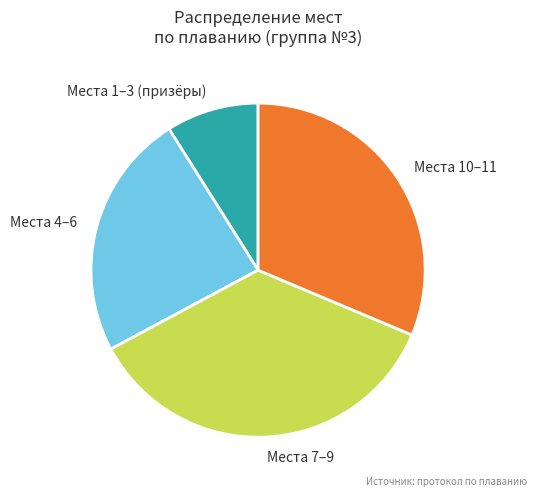

What is the smallest slice in the pie chart?

Места 1–3 (призёры)